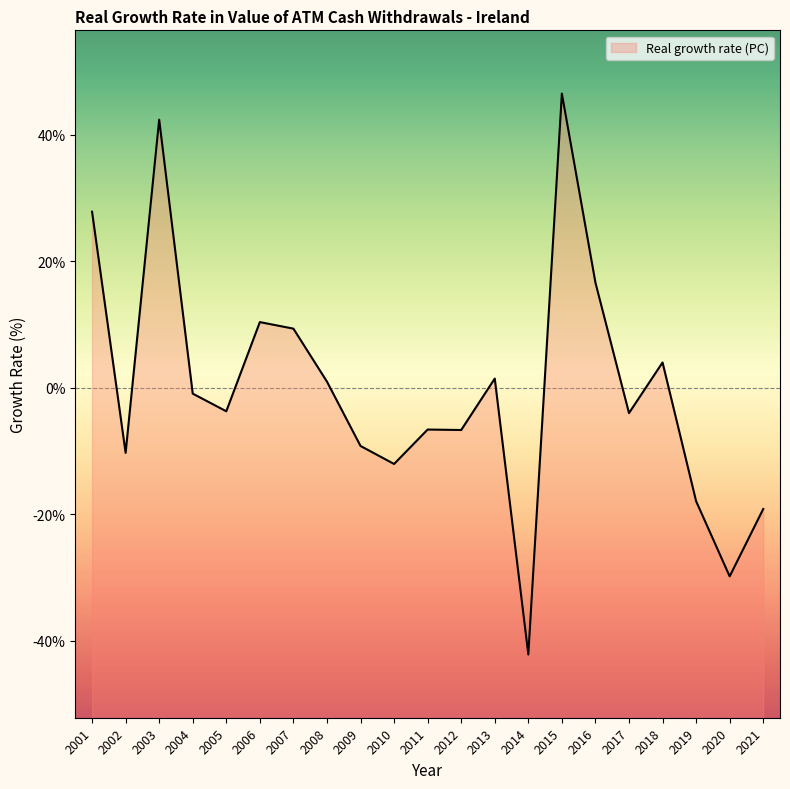

Reading left to right, list all the values displayed in this chart.

2001=27.8	2002=-10.3	2003=42.4	2004=-0.9	2005=-3.7	2006=10.4	2007=9.4	2008=1.0	2009=-9.2	2010=-12.0	2011=-6.6	2012=-6.7	2013=1.5	2014=-42.2	2015=46.5	2016=16.6	2017=-4.0	2018=4.0	2019=-17.9	2020=-29.8	2021=-19.2